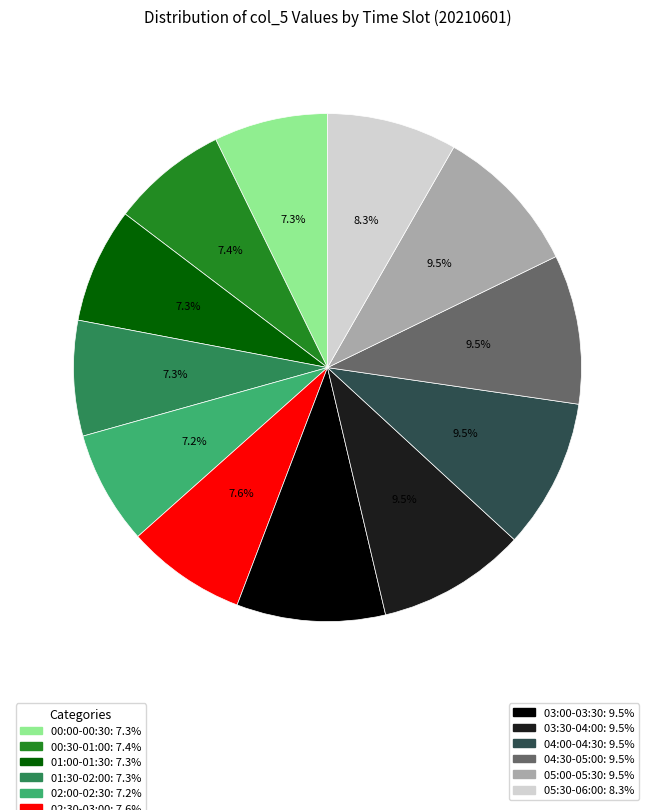

To the nearest percent, what is the average slice percentage?

8%